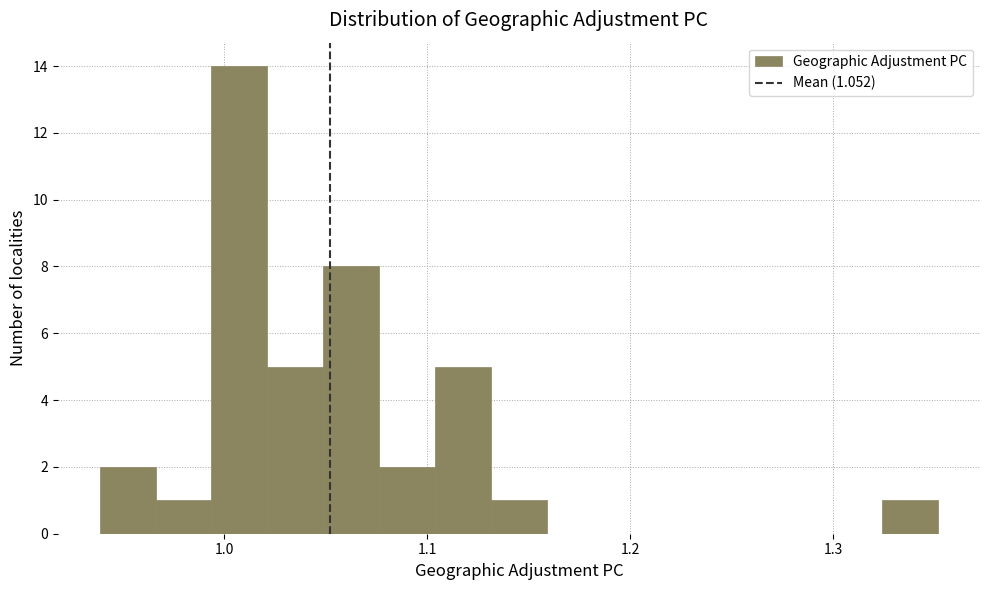

Read against the x-axis, roughly where is the centre of the tallest bar?

1.01